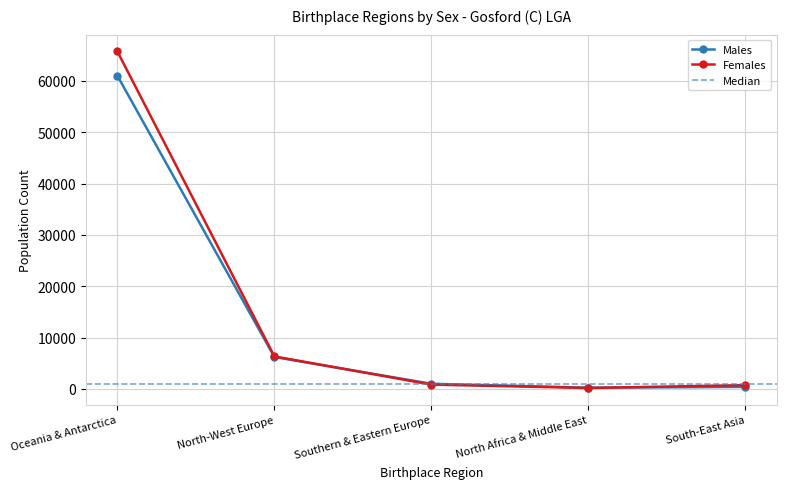

At which label is Females closest to 32949?

North-West Europe